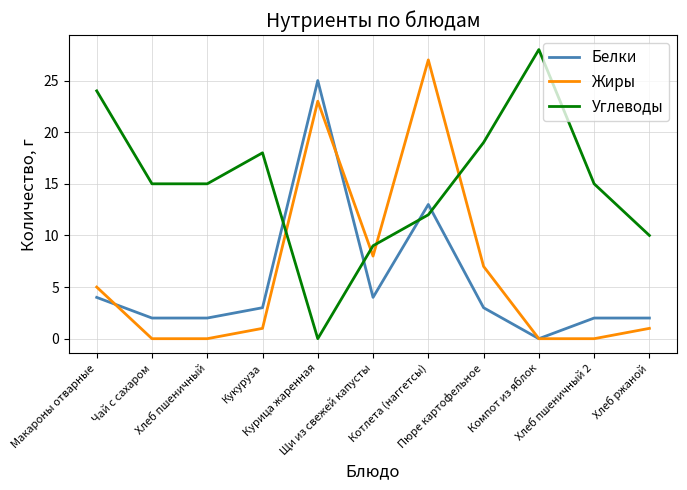

At which category is the sum across all series the highest?

Котлета (наггетсы)